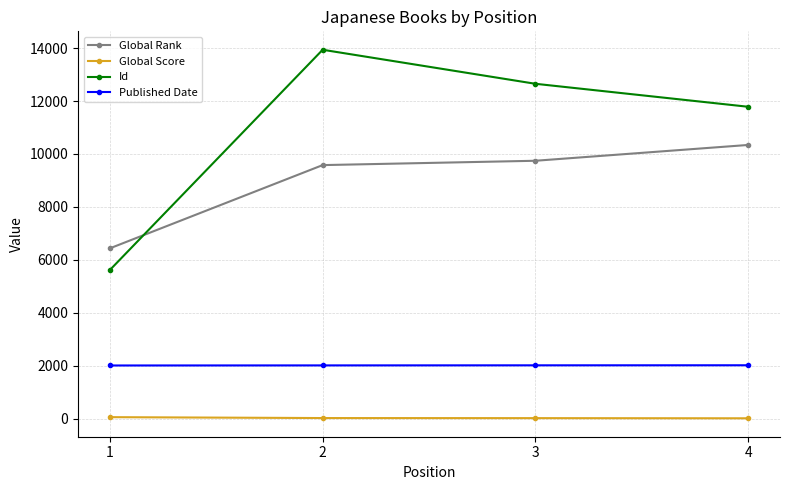

True or false: Global Score has more than 1 interior local peaks.

False